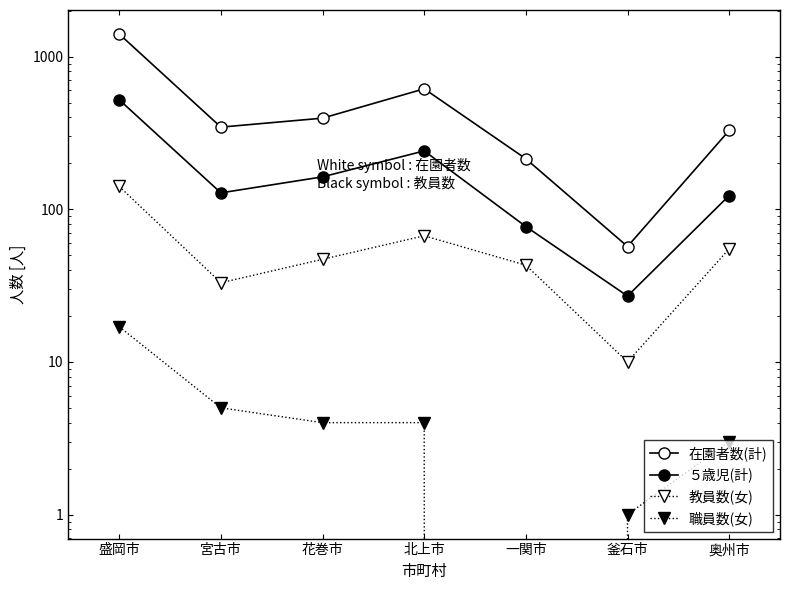

What is the difference between the highest and lowest values at 盛岡市?

1388